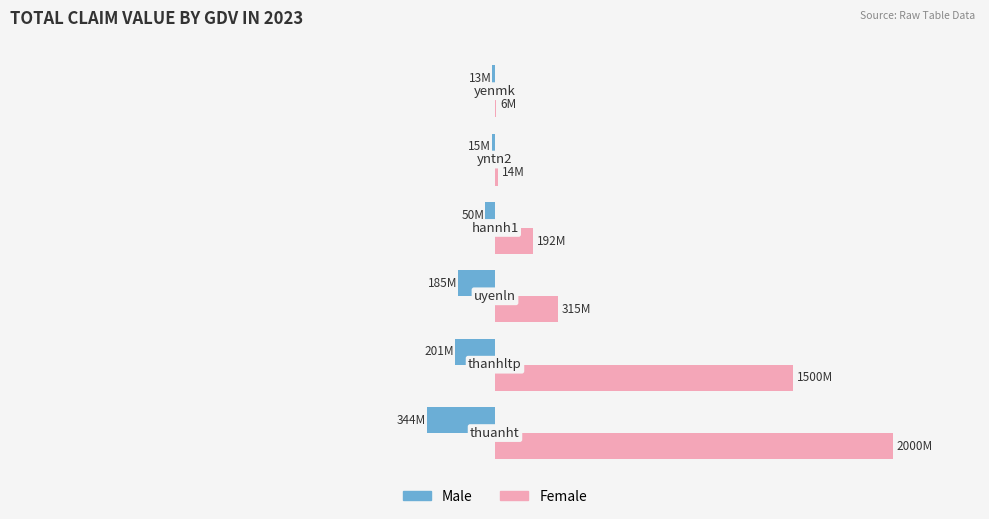

What are all the series names shown in the legend?

Male, Female